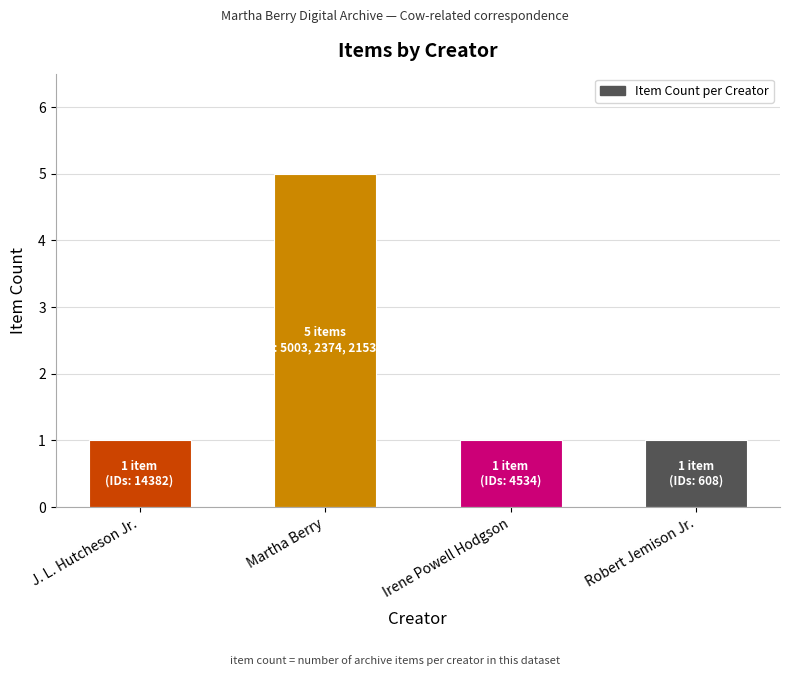

The chart shows a value of 1 at Irene Powell Hodgson. True or false?

True